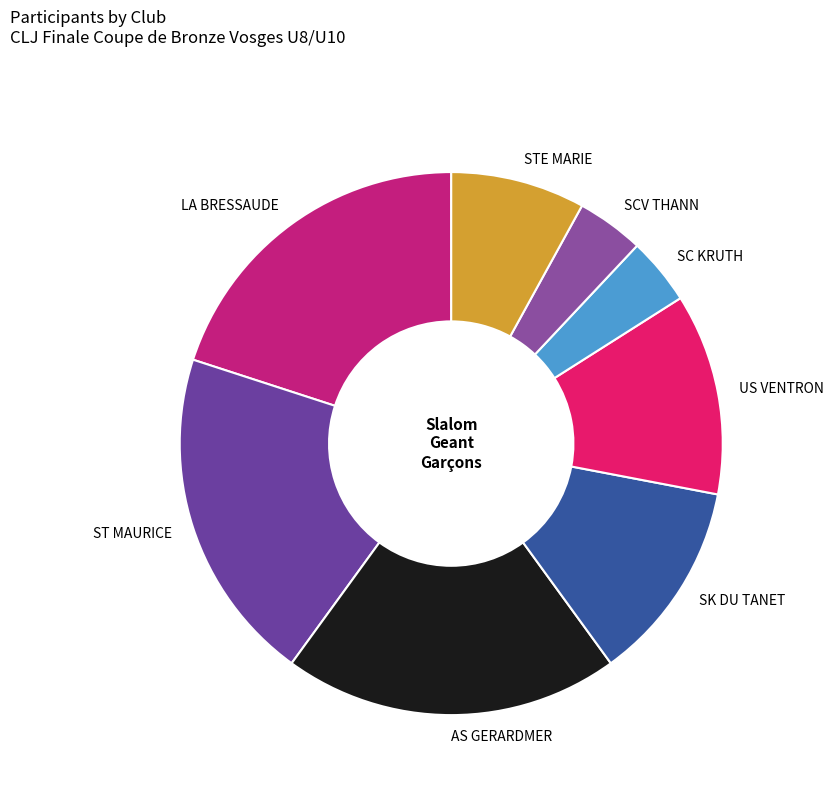

Count the number of slices in the pie.

8